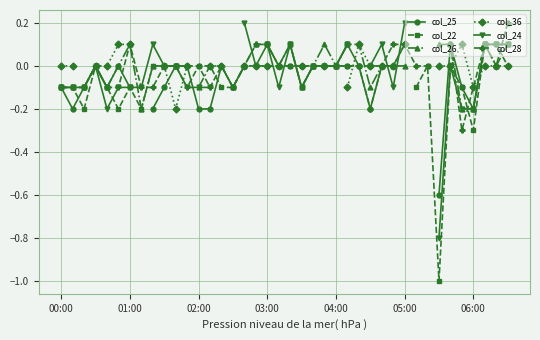

True or false: col_36 has more than 0 points higher than both neighbors.

True